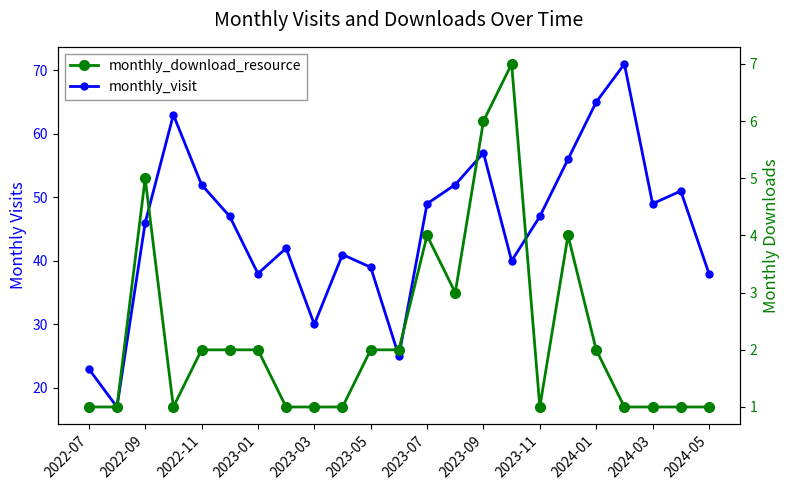

What is the lowest value of the monthly_visit series?

17